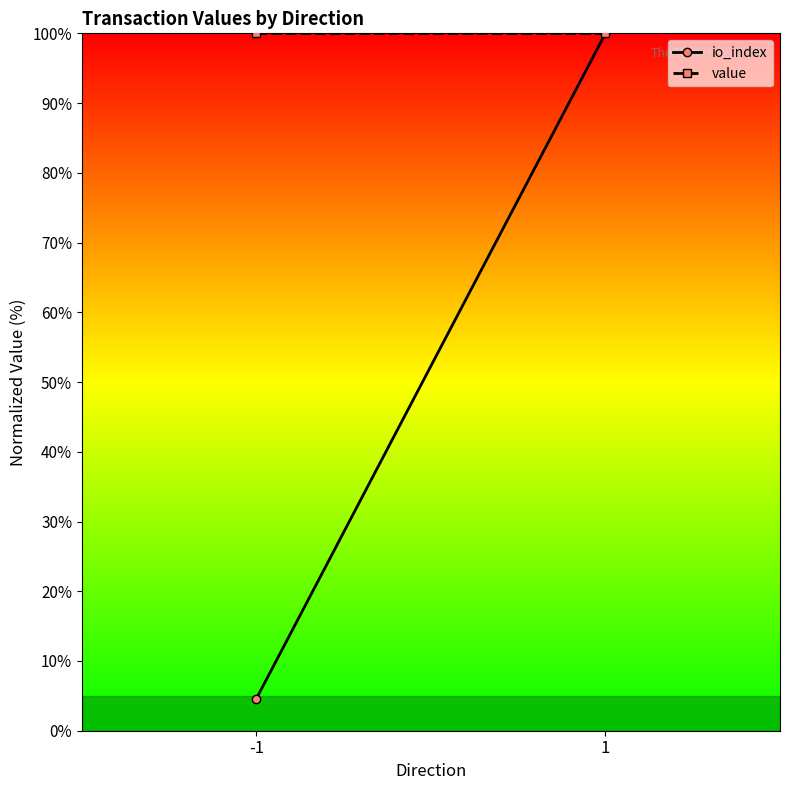

At which category does the chart reach its peak across all series?

1